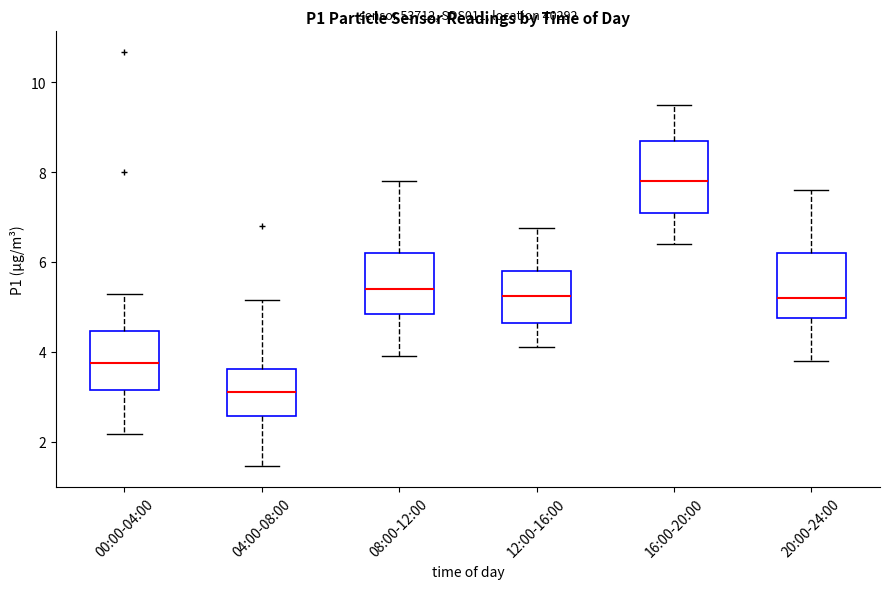

Reading left to right, read every box against the y-axis: the position of its median line, the range the box covers, and the ends of its whiskers. The values are not printed on the chart, so give them approximately, as read against the axis.

00:00-04:00: median 3.8, box 3.2 to 4.4, whiskers 2.2 to 5.2
04:00-08:00: median 3.2, box 2.6 to 3.6, whiskers 1.4 to 5.2
08:00-12:00: median 5.4, box 4.8 to 6.2, whiskers 4.0 to 7.8
12:00-16:00: median 5.2, box 4.6 to 5.8, whiskers 4.2 to 6.8
16:00-20:00: median 7.8, box 7.2 to 8.8, whiskers 6.4 to 9.6
20:00-24:00: median 5.2, box 4.8 to 6.2, whiskers 3.8 to 7.6